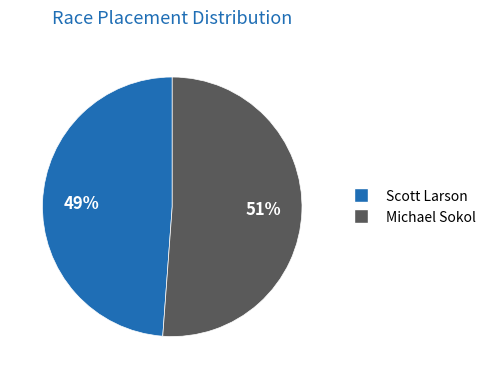

What is the ratio of the value at Scott Larson to the value at Michael Sokol?

1.0